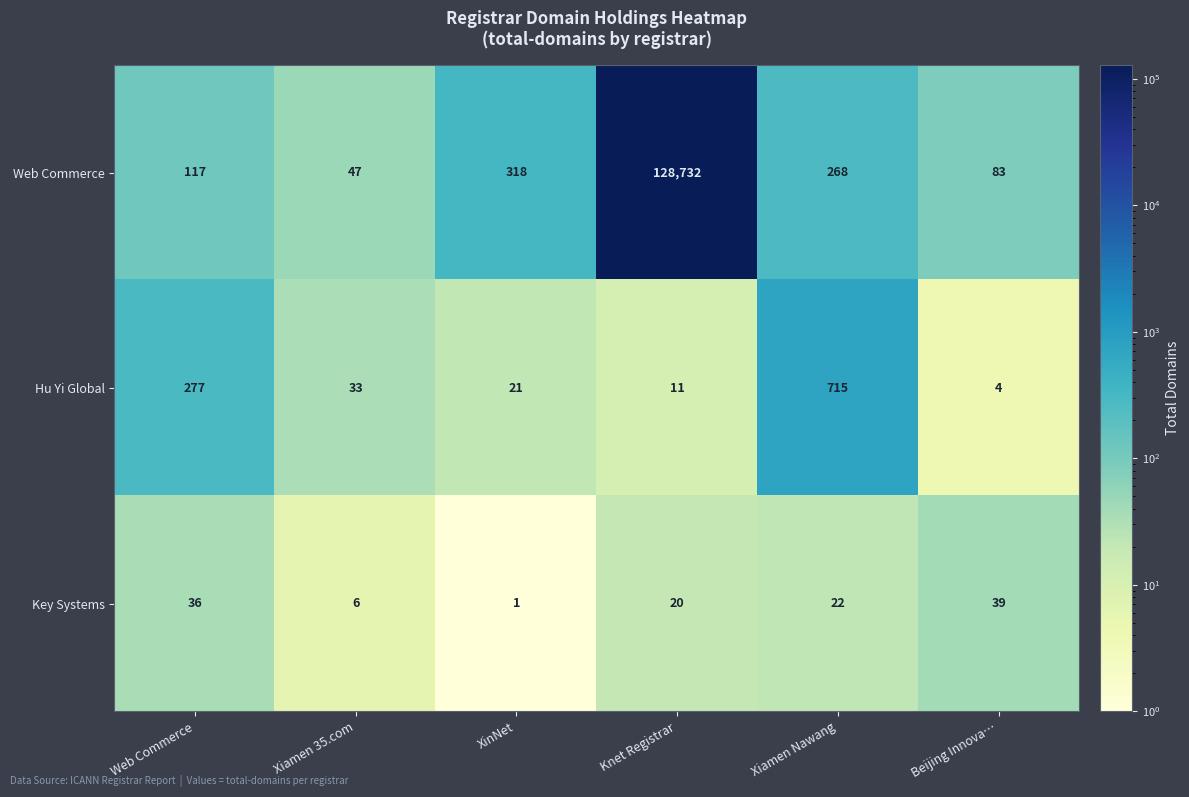

What is the difference between the Hu Yi Global values at Xiamen Nawang and Web Commerce?

438